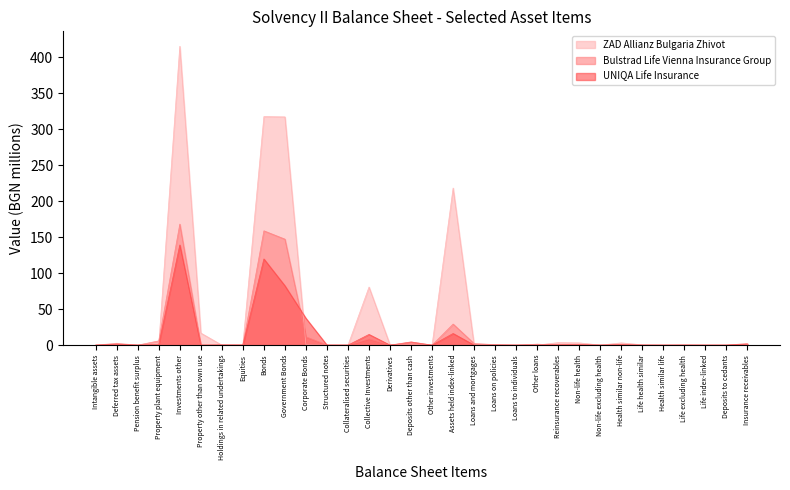

How many distinct data groups are displayed?

3